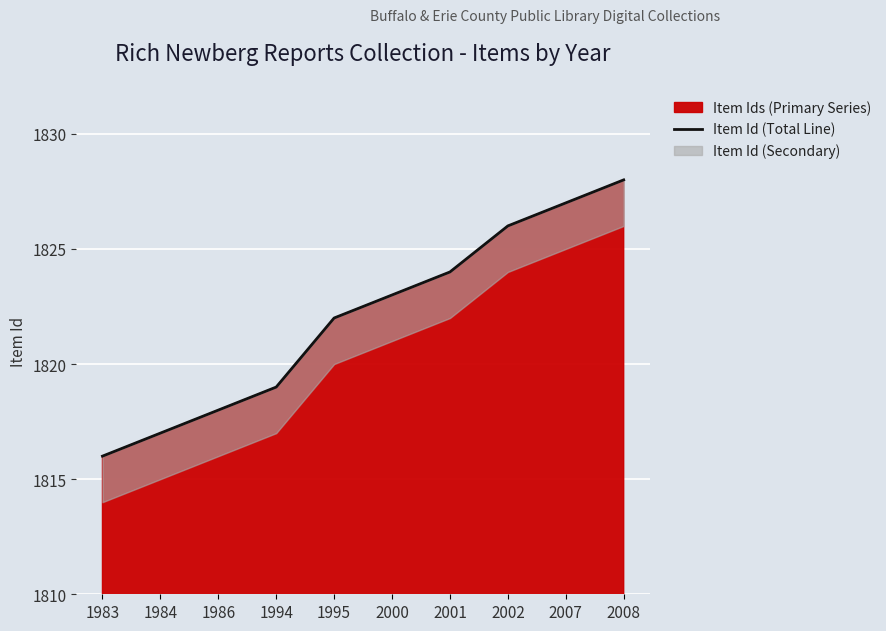

True or false: the data shows 780 at 1995.

False